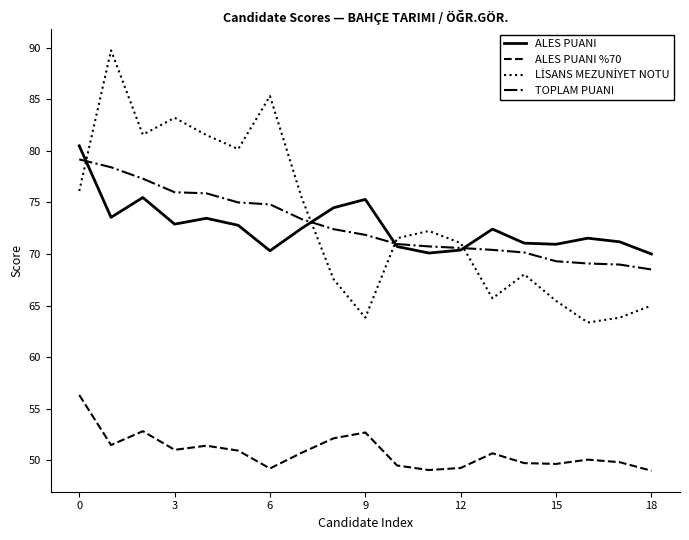

What is the smallest value displayed?

49.0